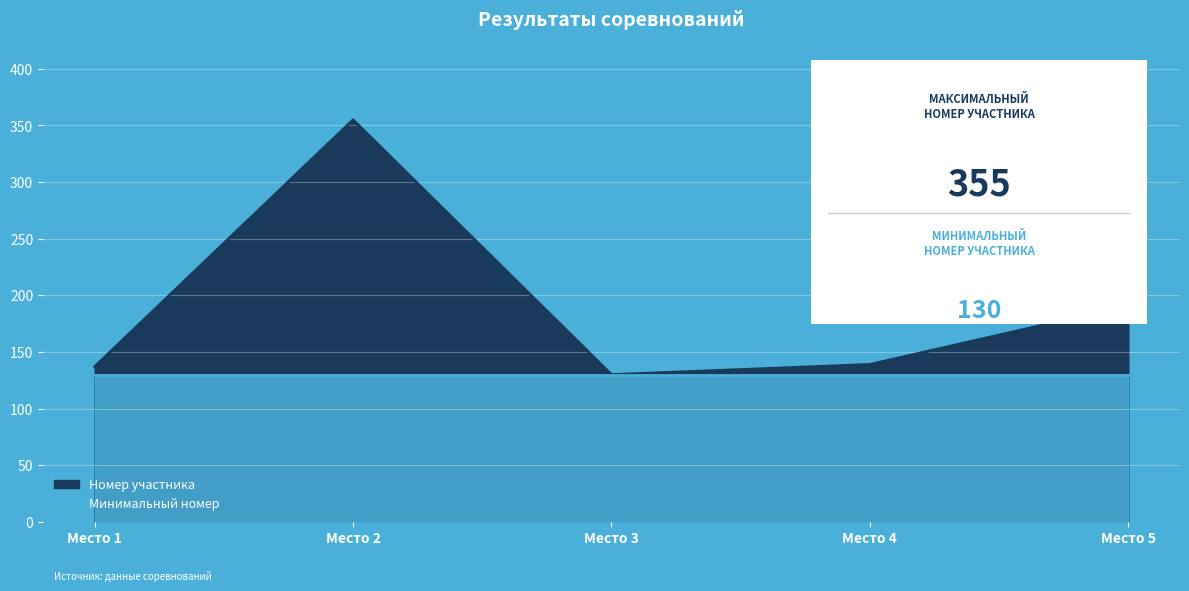

Between Место 1 and Место 5, which is larger?

Место 5